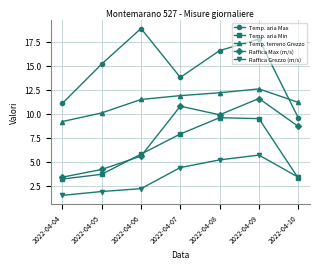

How many lines are shown in the chart?

5